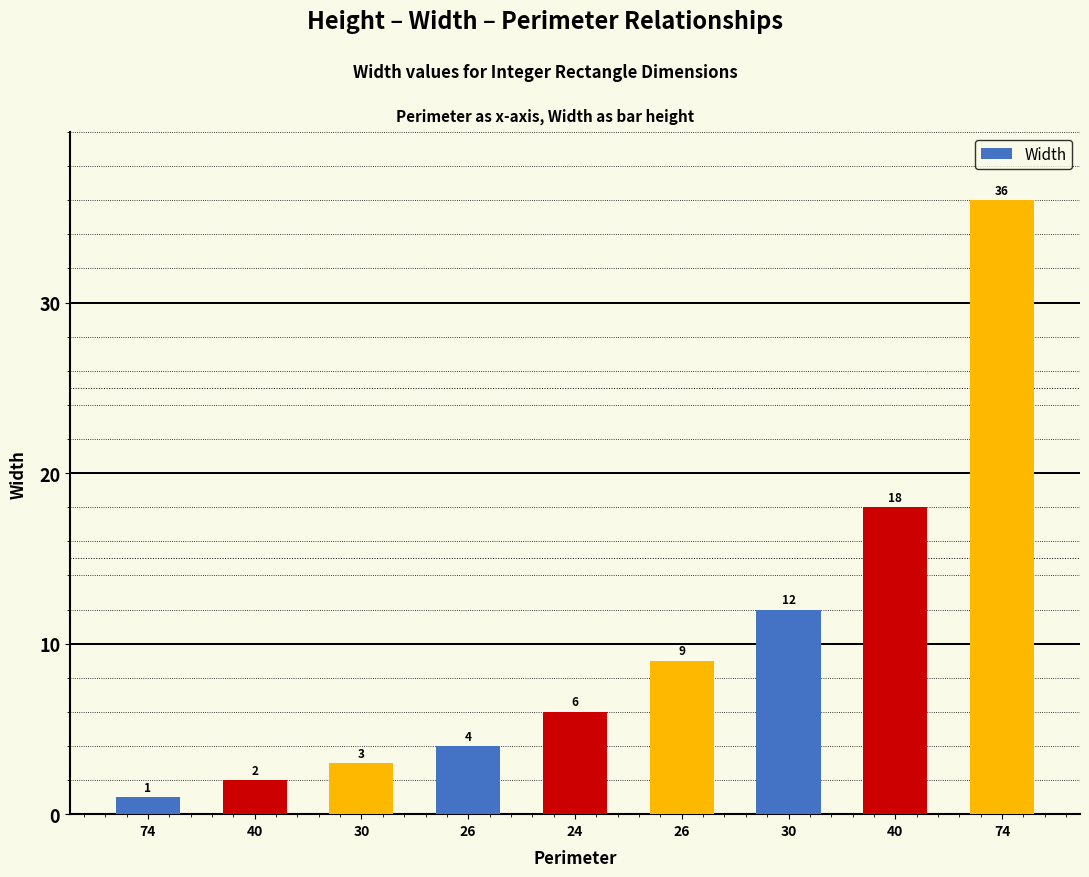

What is the difference between the values at 26 and 26?

5